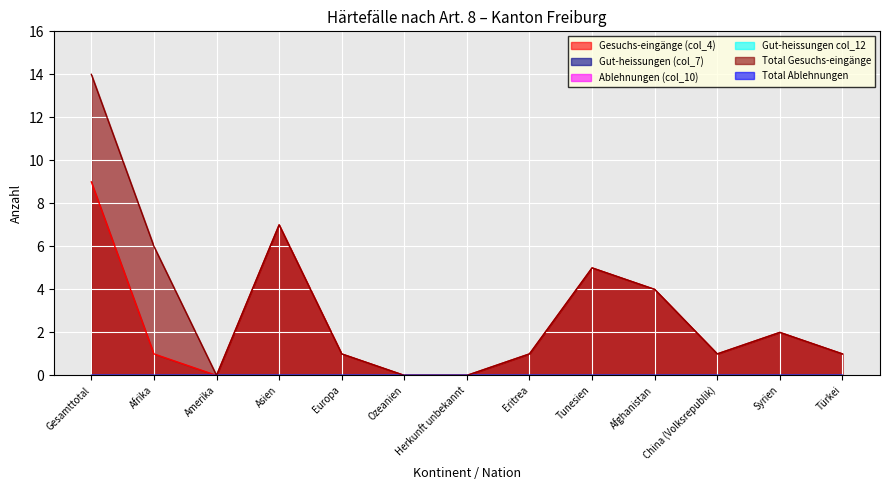

What is the label of the 1st point from the left?

Gesamttotal